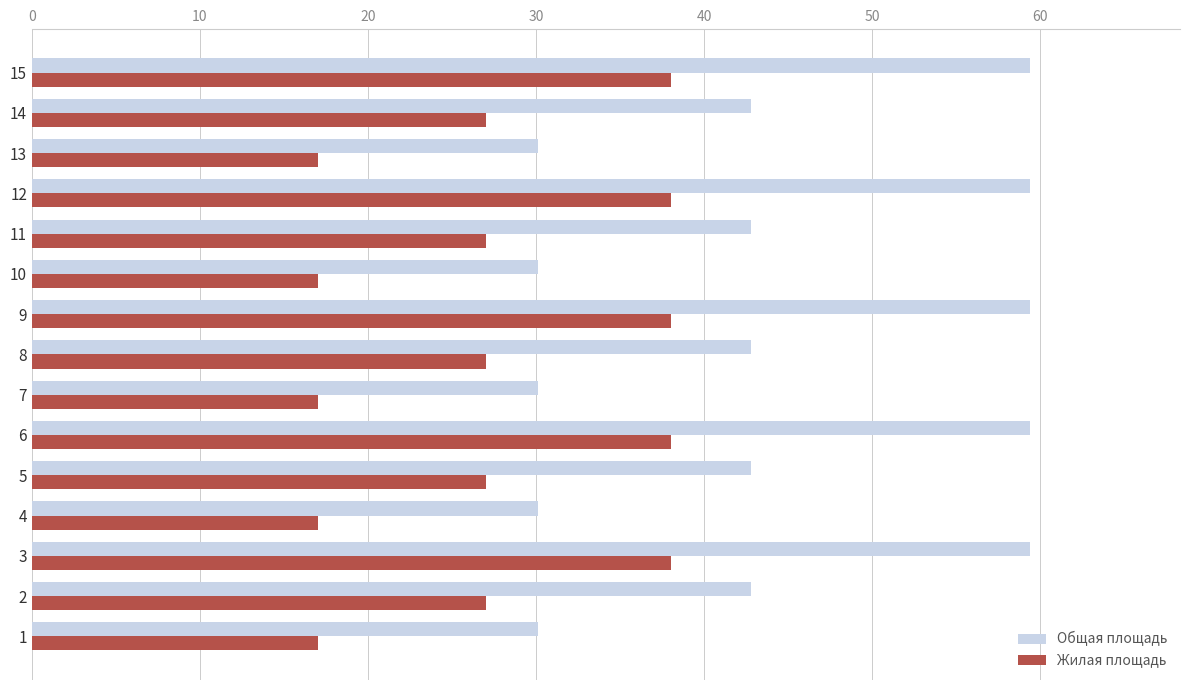

List the series in order of their overall mean, lowest first.

Жилая площадь, Общая площадь